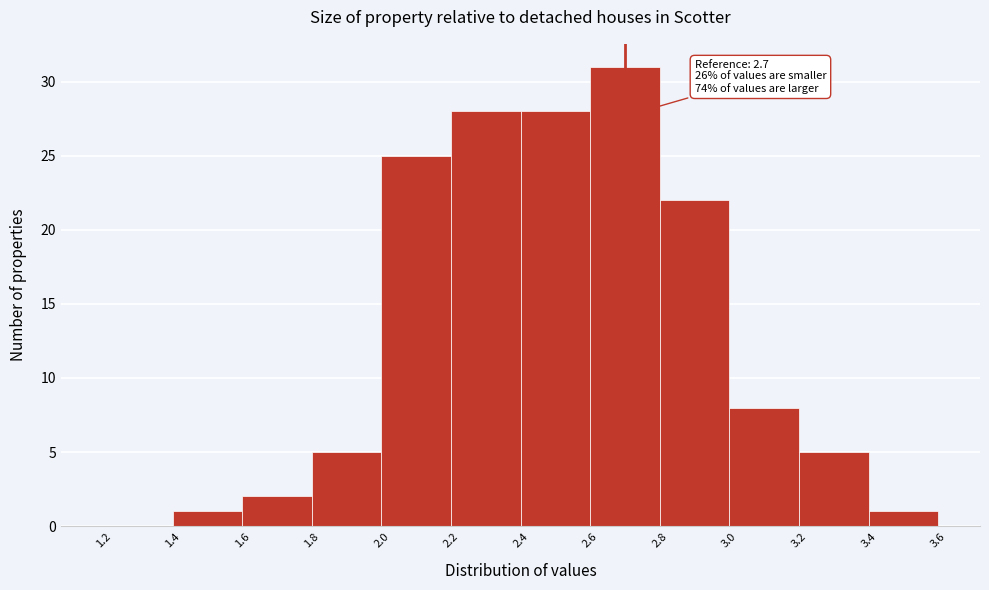

Which range on the x-axis has the tallest bar?

2.6 to 2.8